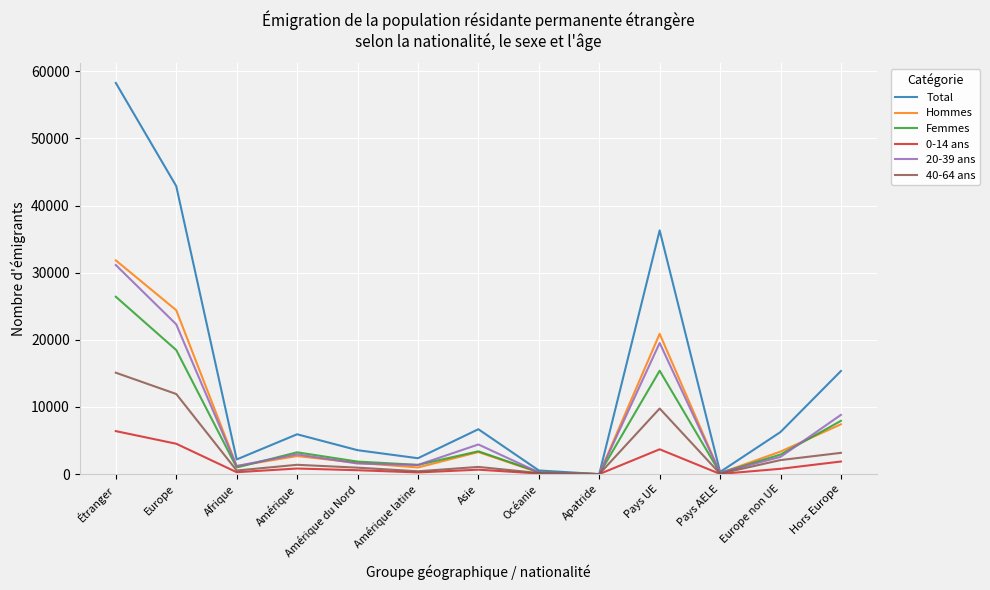

Where is the first local minimum for 0-14 ans?

Afrique